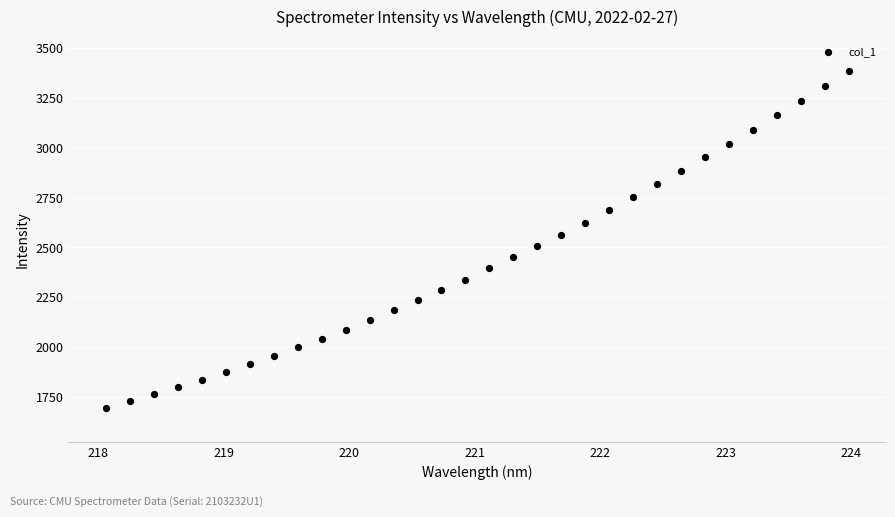

What is the range of X values (max minus min)?

5.9